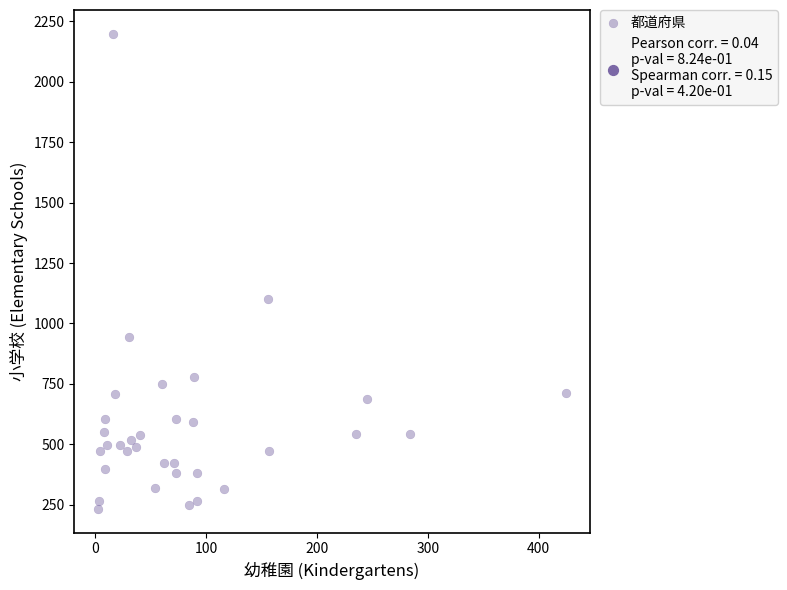

What is the range of Y values (max minus min)?

1965